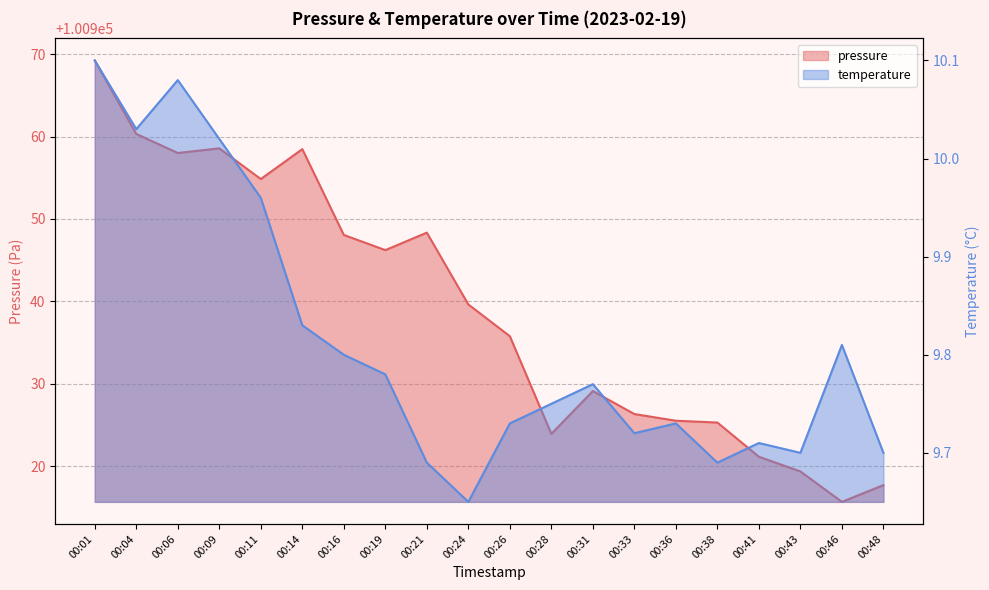

What is the difference between the maximum and minimum values in the temperature series?

0.4